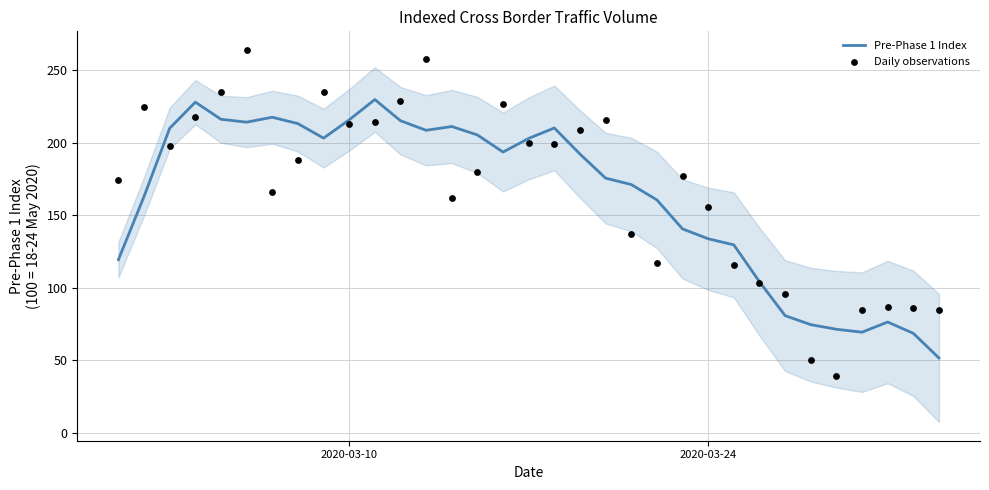

Which series reaches the minimum Y coordinate?

Daily observations